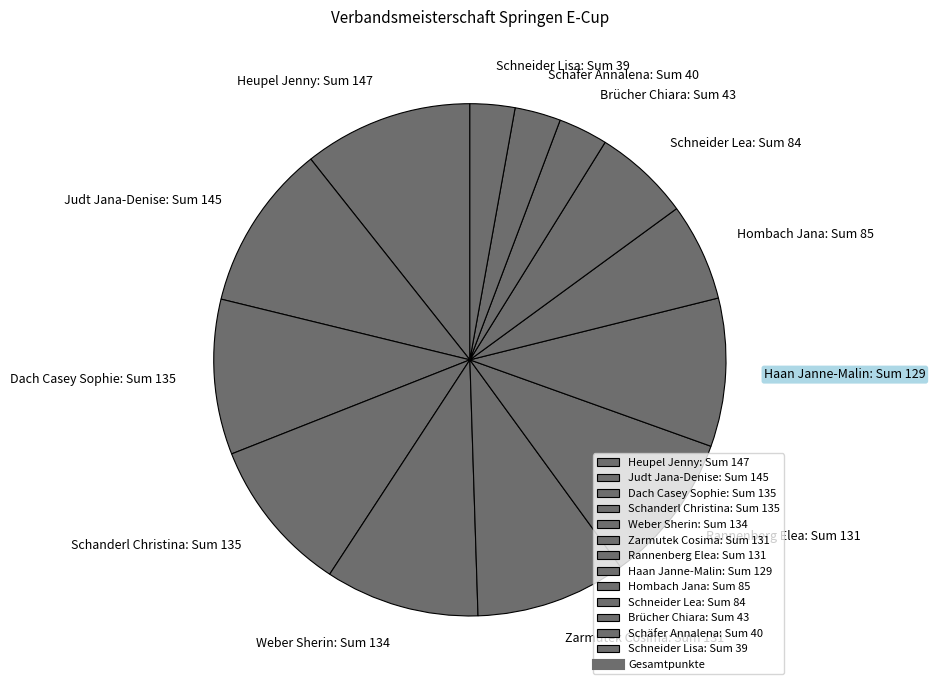

Is there a majority slice in this chart?

No